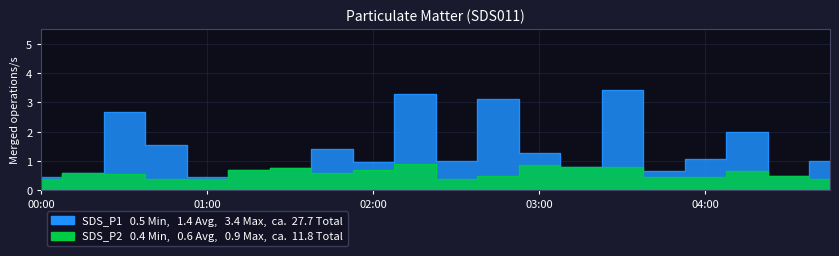

Read the SDS_P2 value at 02:00.

0.7